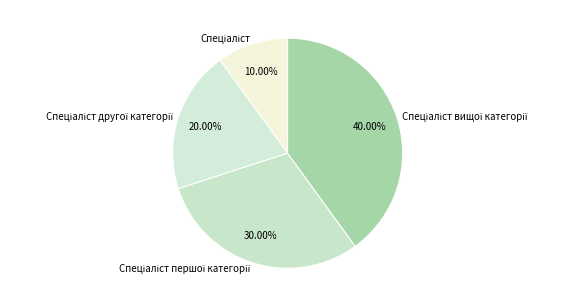

Does any single category account for the majority?

No